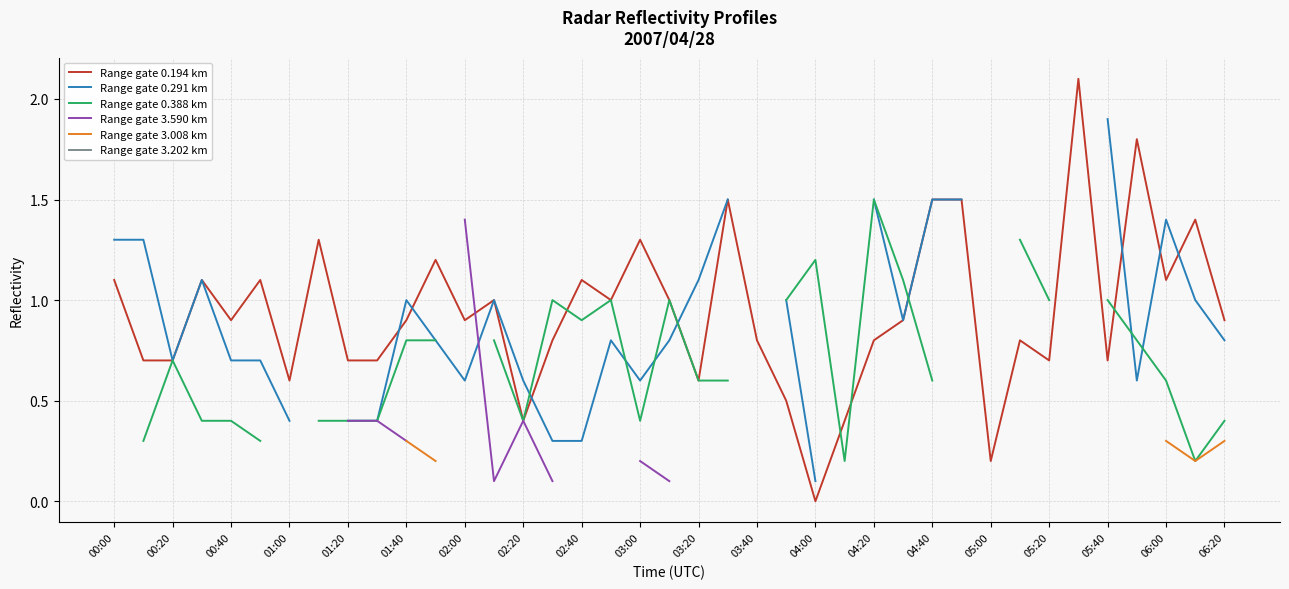

At which label does Range gate 0.194 km reach its minimum?

04:00